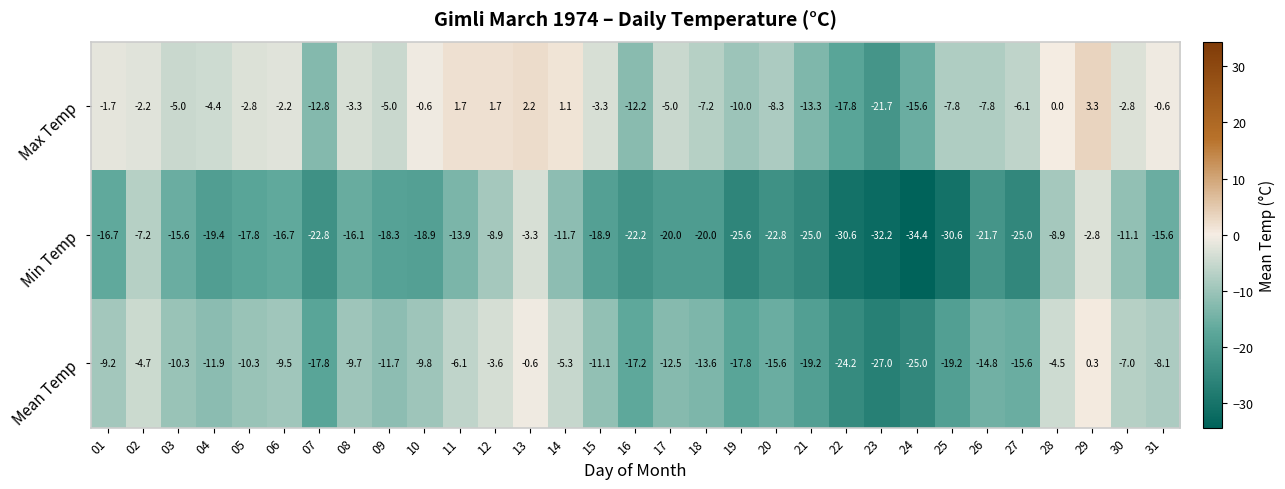

The value of Max Temp at 16 is -12.2. True or false?

True